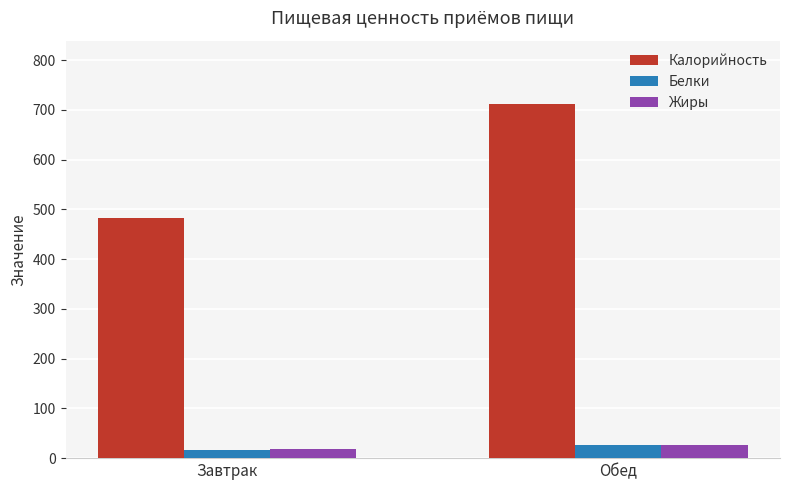

What is the sum of all Калорийность values?

1194.0